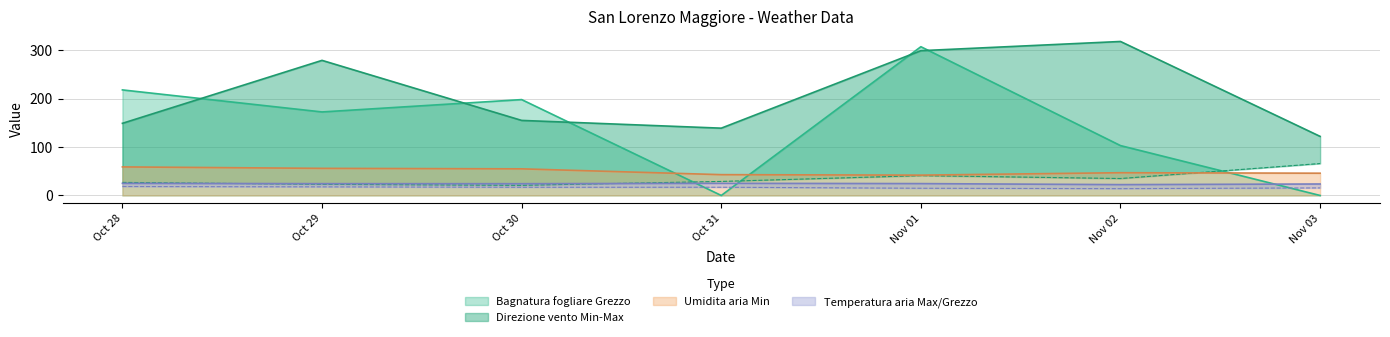

At which label does Bagnatura fogliare Grezzo reach its peak?

Nov 01